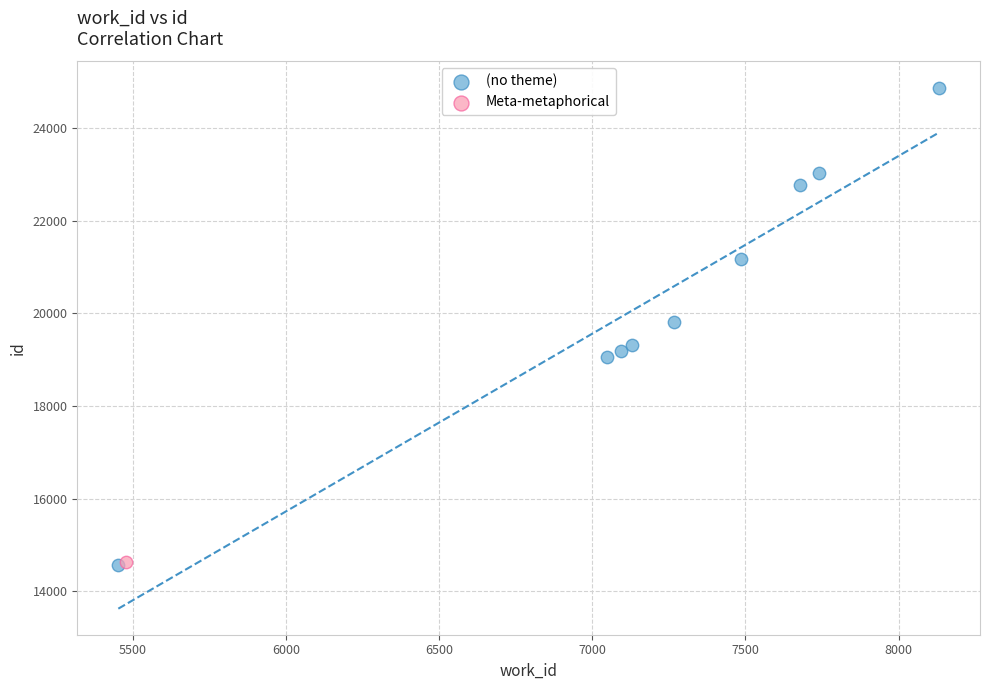

What are all the series names shown in the legend?

(no theme), Meta-metaphorical